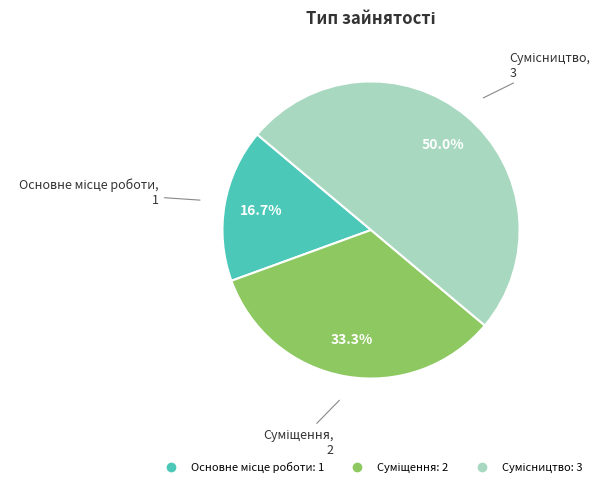

What is the ratio of the value at Суміщення to the value at Сумісництво?

0.7